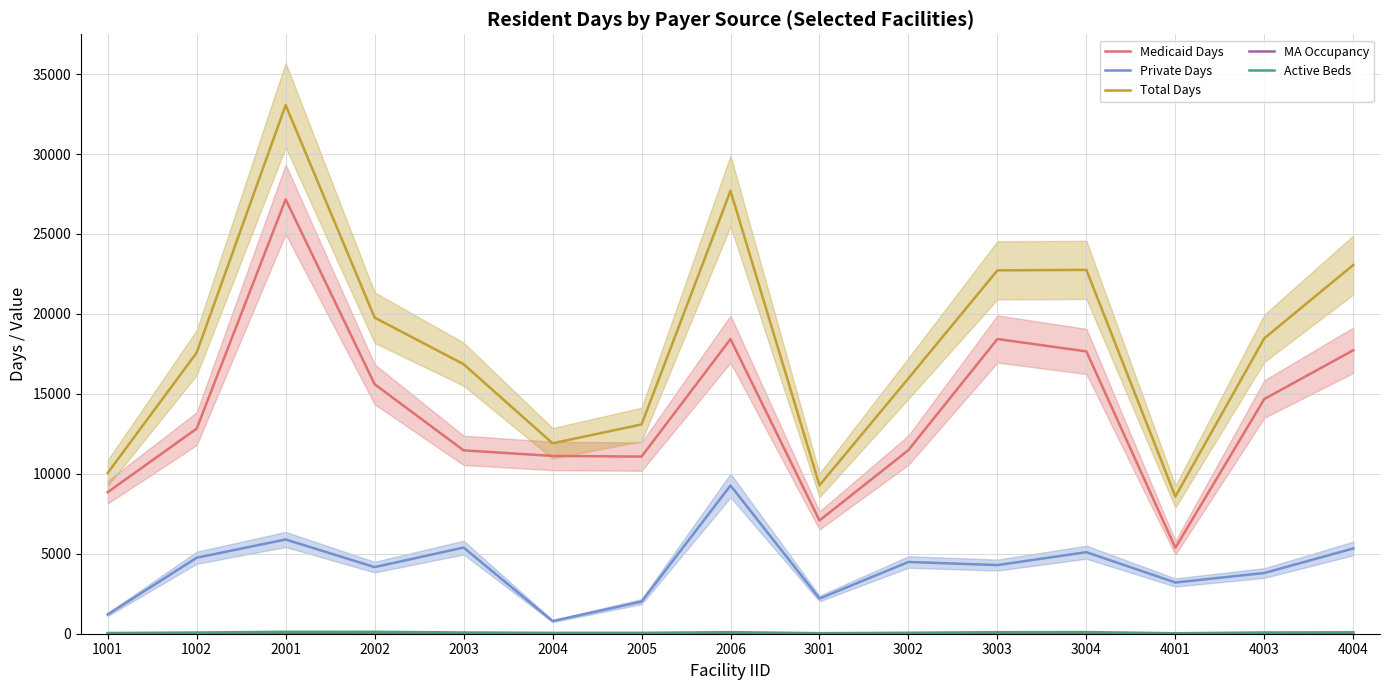

The value of Private Days at 2006 is 5428.0. True or false?

False